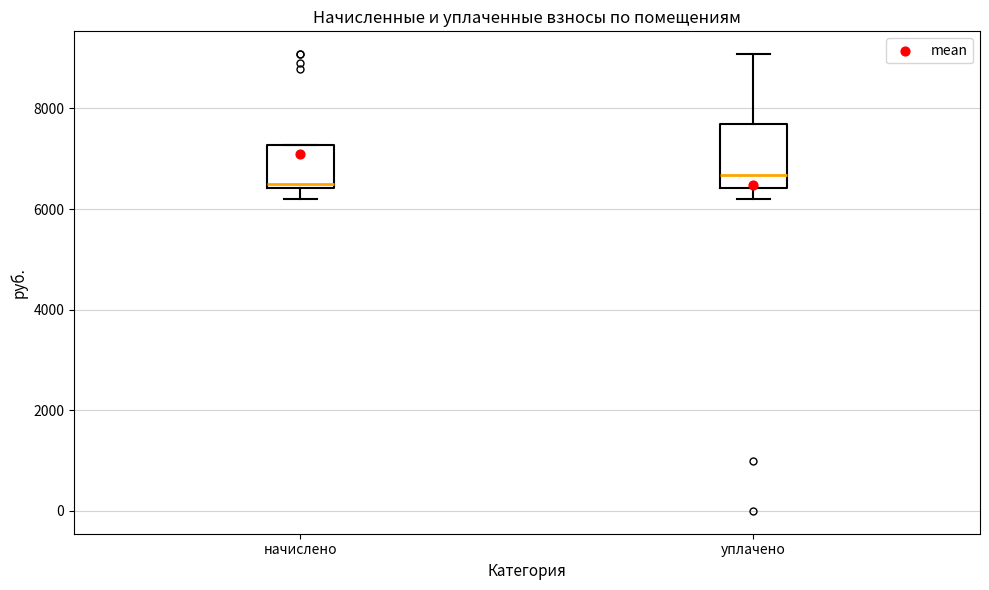

Reading left to right, transcribe this box plot: for each box, give where its median line is, the range the box spans, and where its two whiskers end, as read against the y-axis. The values are not printed on the chart, so give them approximately, as read against the axis.

начислено: median 6400 (just above the box's lower edge), box 6400 to 7200, whiskers 6200 to 7200
уплачено: median 6600, box 6400 to 7600, whiskers 6200 to 9000